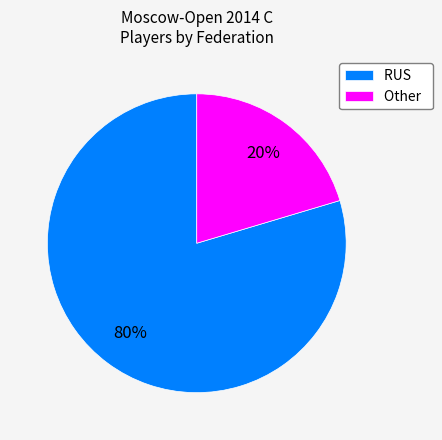

Is the sum of Other and RUS greater than half?

Yes